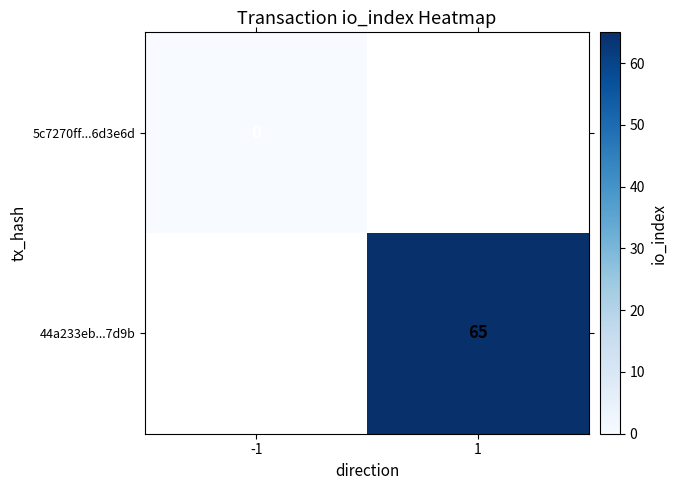

Is the value of 5c7270ff...6d3e6d at -1 greater than the value of 44a233eb...7d9b at 1?

No